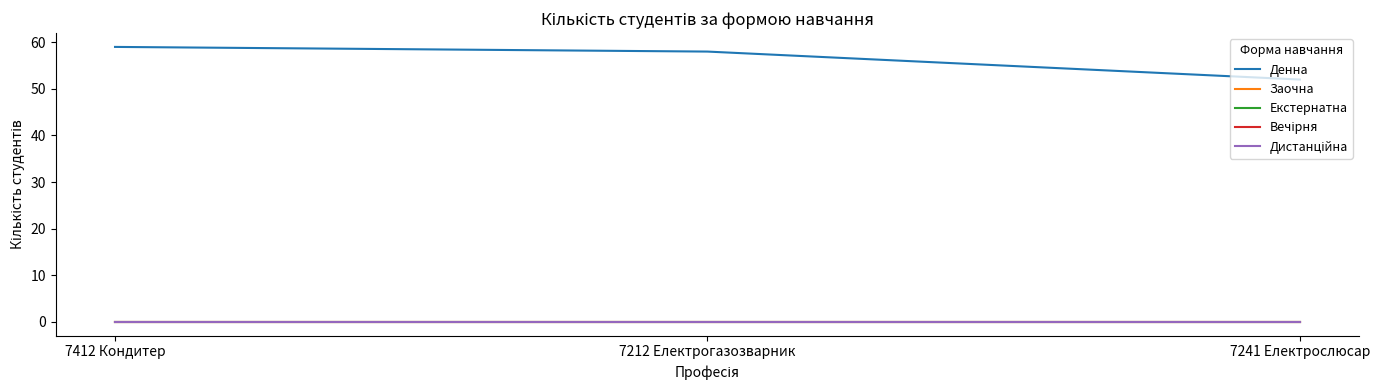

Which series changed the most between 7412 Кондитер and 7241 Електрослюсар?

Денна